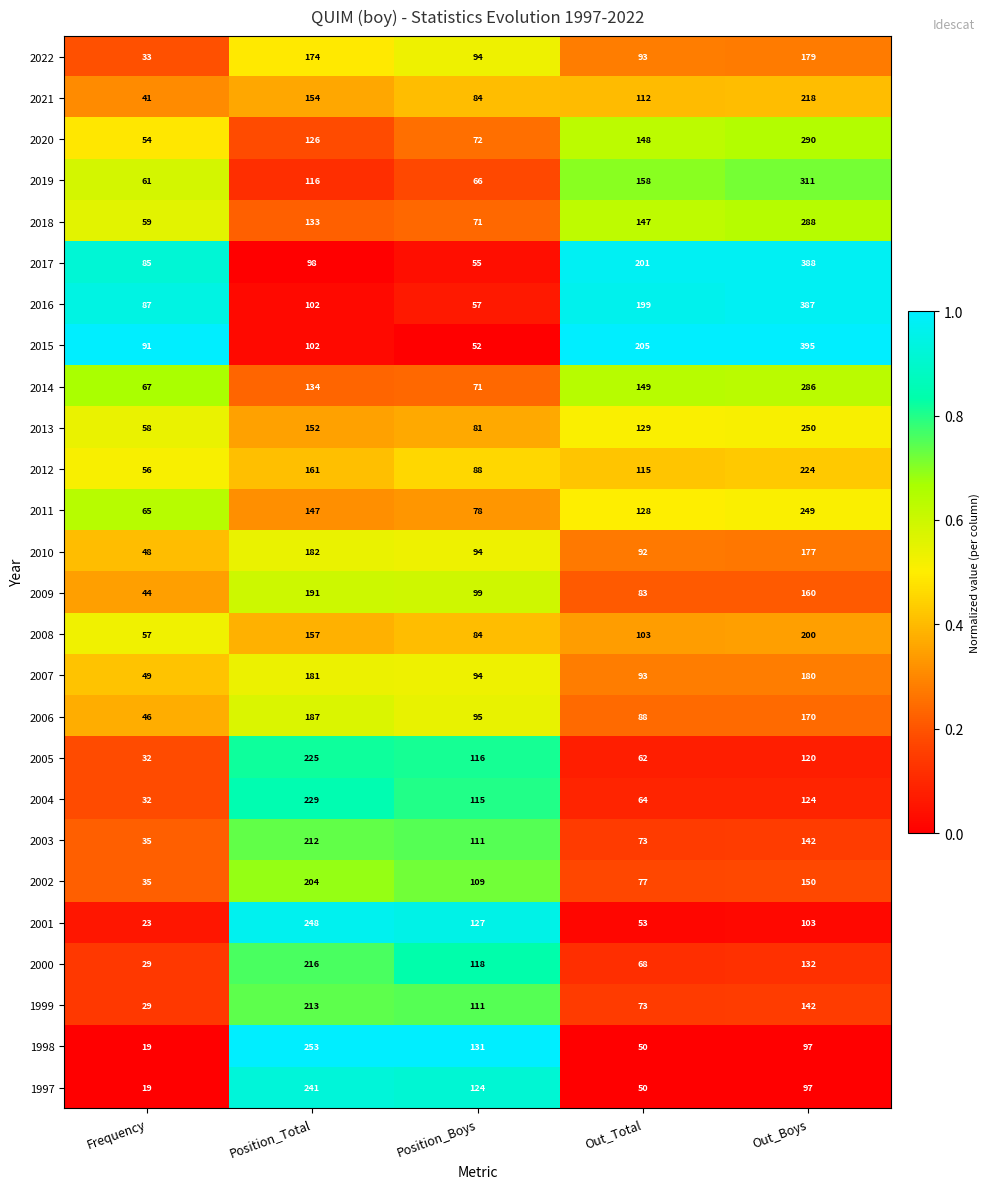

List the labels in order of 2002 value, largest first.

Position_Total, Out_Boys, Position_Boys, Out_Total, Frequency